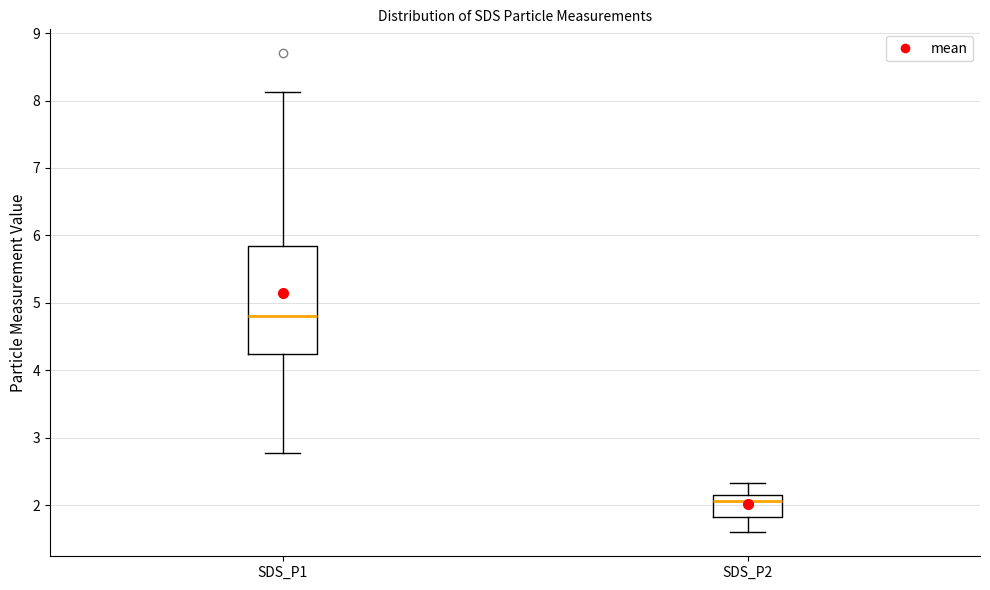

Where does the upper whisker of the box for SDS_P2 end on the y-axis? The values are not printed on the chart, so give them approximately, as read against the axis.

2.3